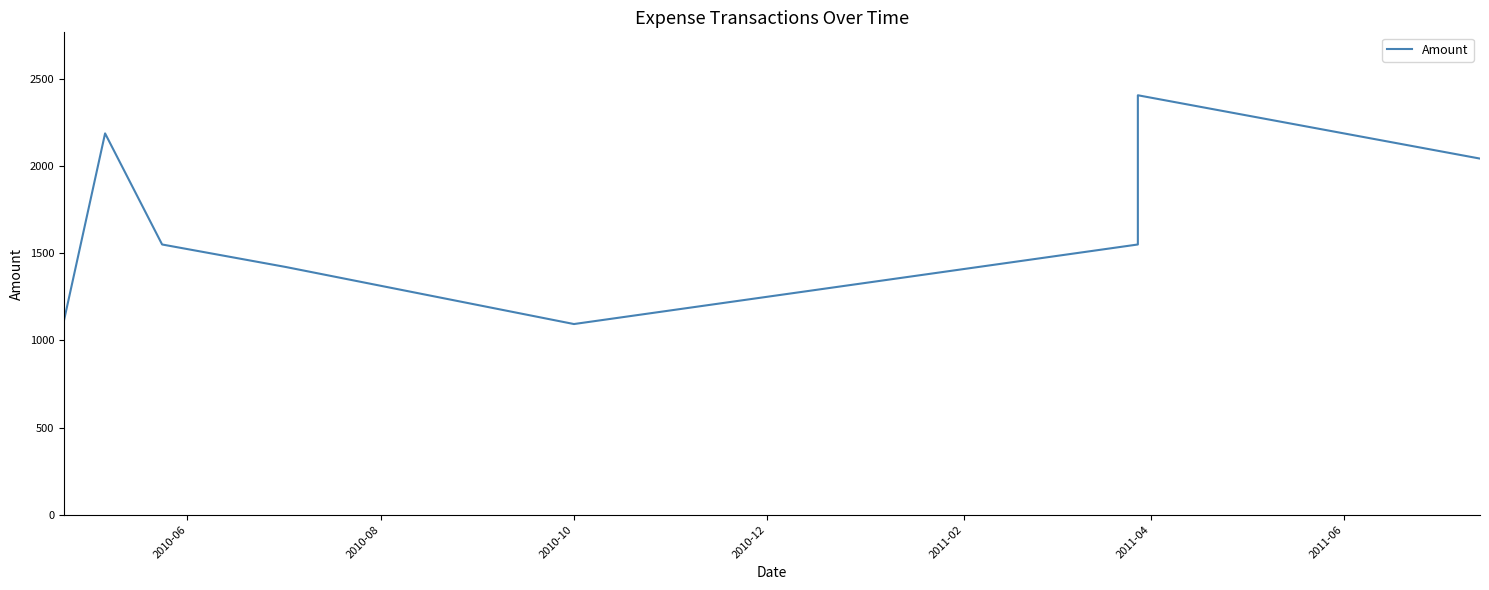

True or false: there are more than 0 points higher than both neighbors.

True